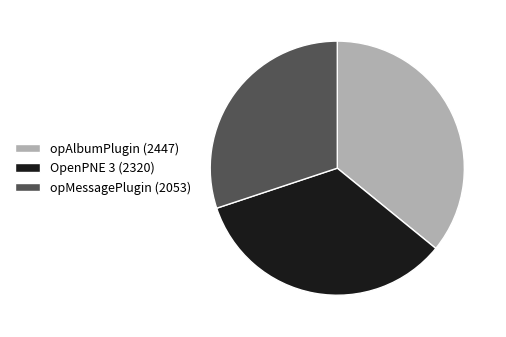

Which category has the smallest portion of the pie?

opMessagePlugin